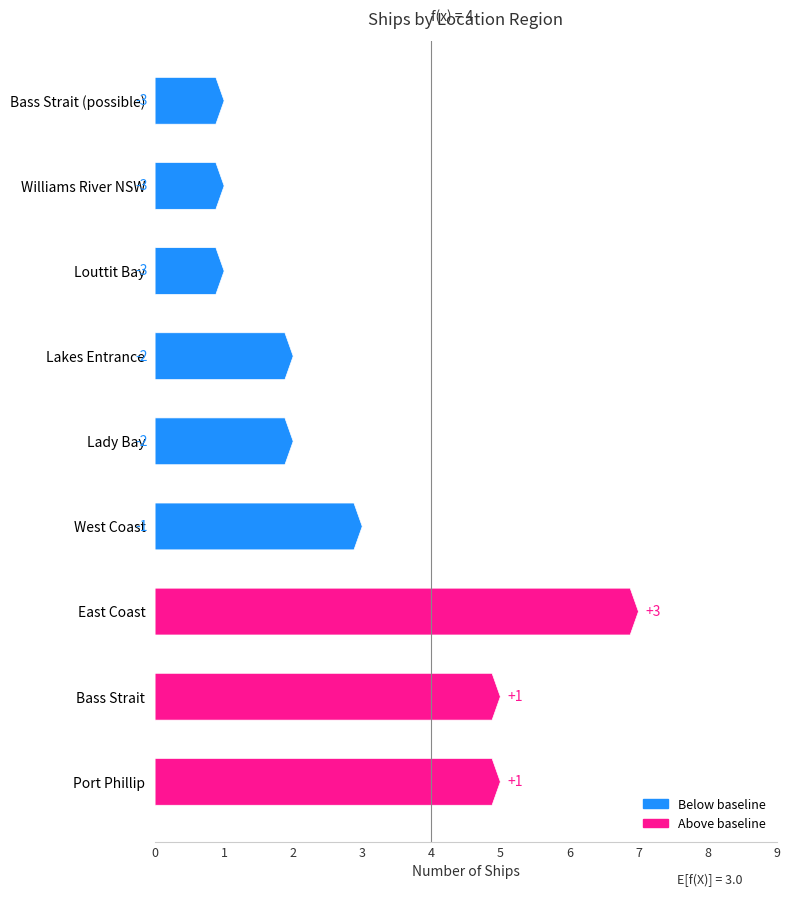

The value at West Coast is 3. True or false?

True